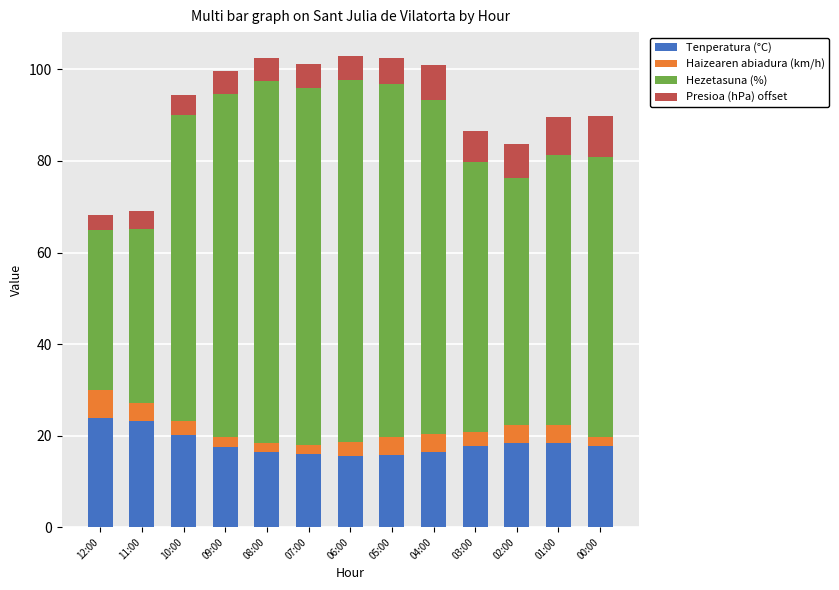

The Tenperatura (°C) series shows 10.9 at 05:00. True or false?

False